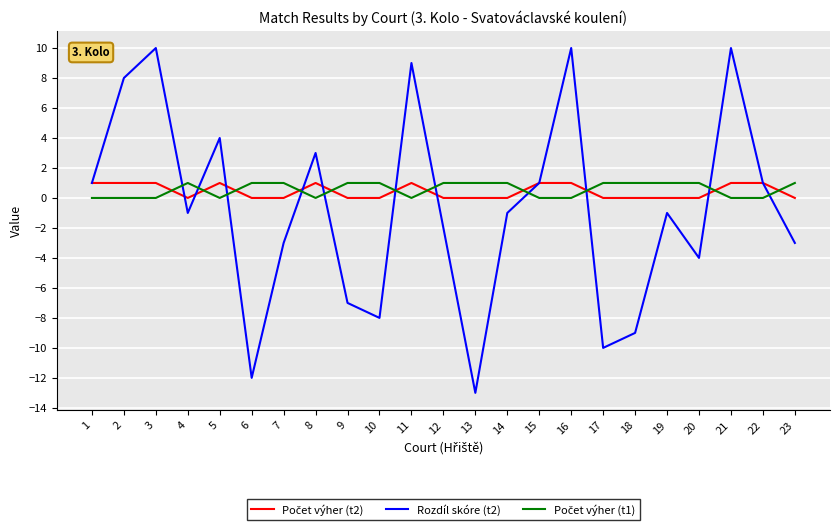

The Rozdíl skóre (t2) series shows -12 at 6. True or false?

True